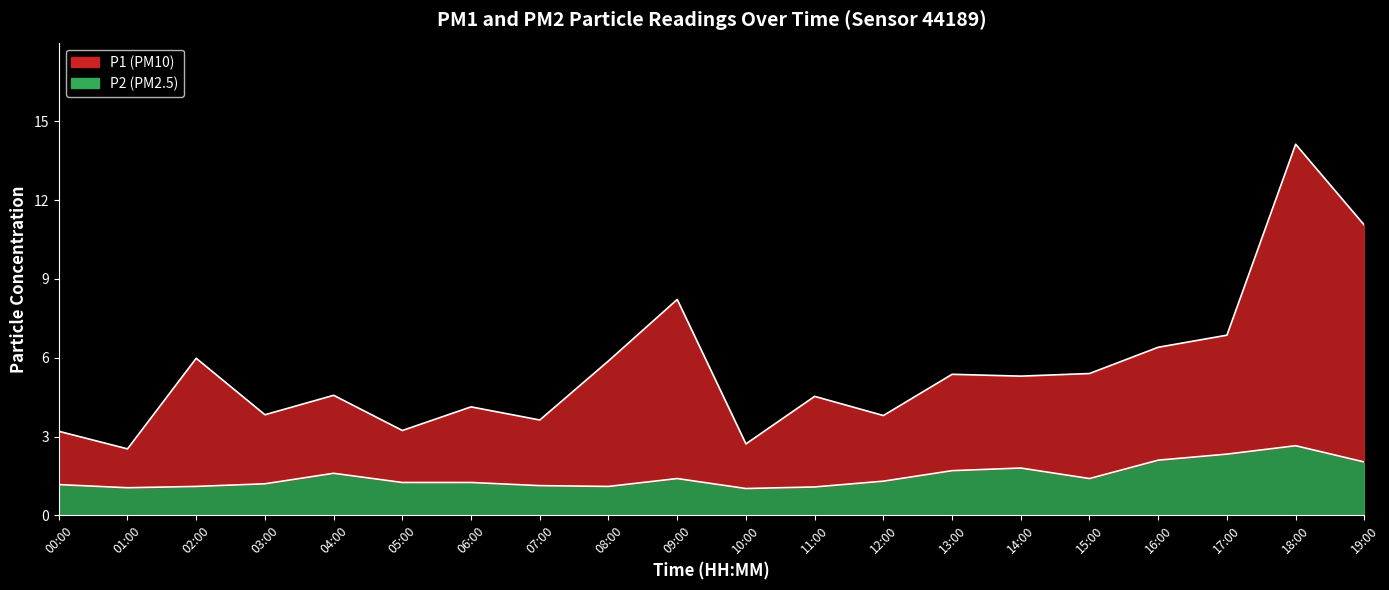

What is the label of the 16th point from the right?

04:00